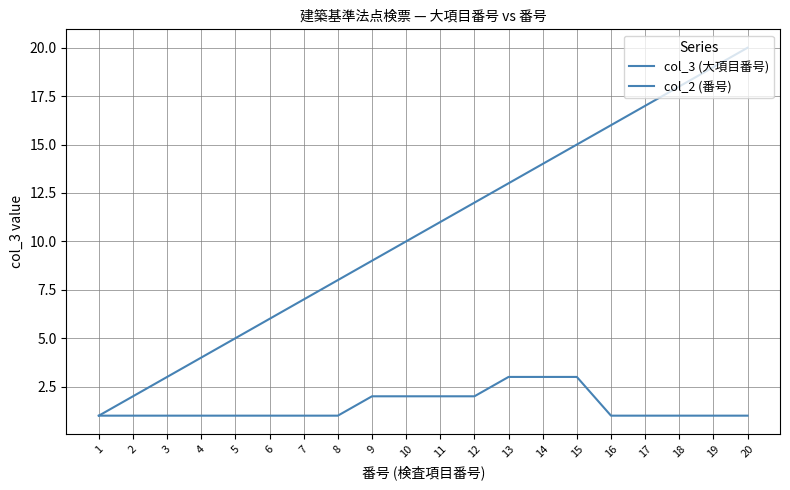

Is this an area chart (filled region under the line)?

No